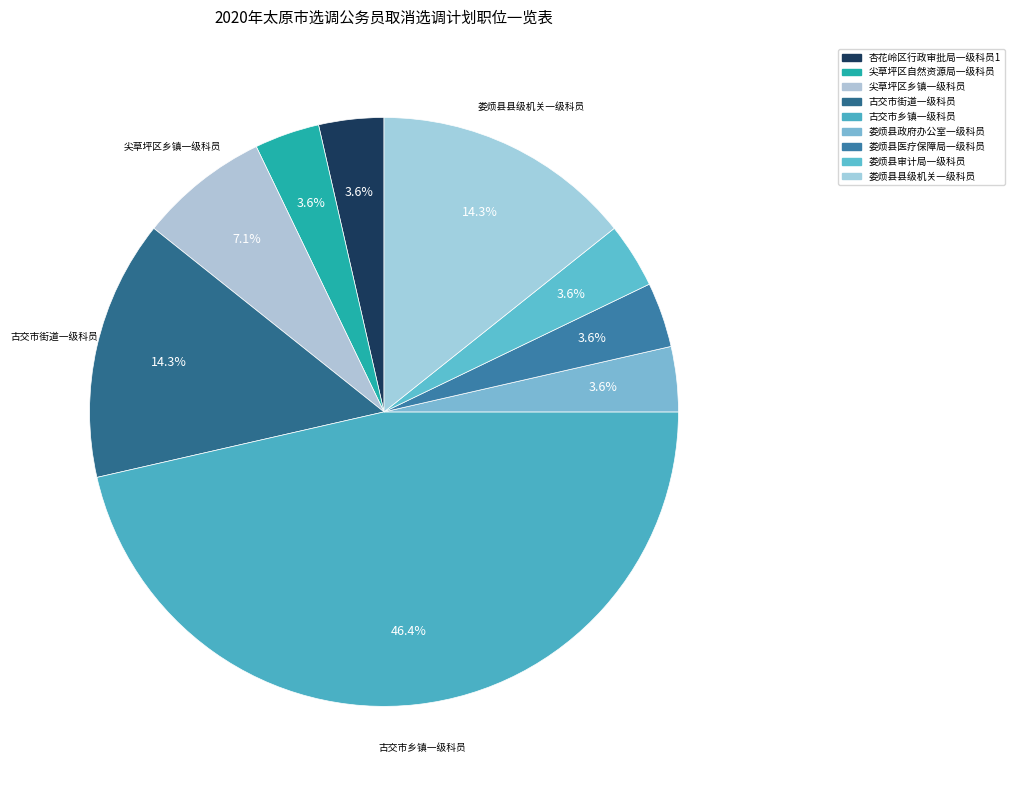

Is it true that 尖草坪区乡镇一级科员 is 7% of the pie?

True